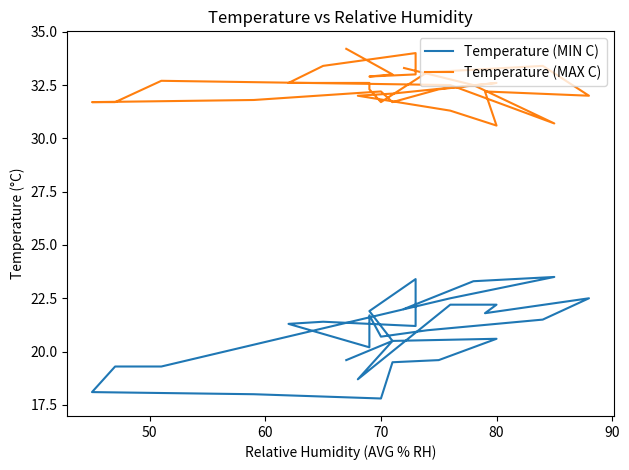

What is the greatest value displayed?

34.2